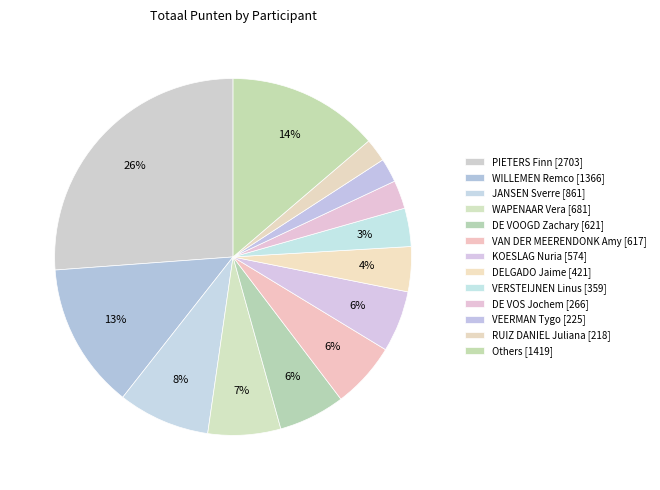

Count the number of slices in the pie.

13